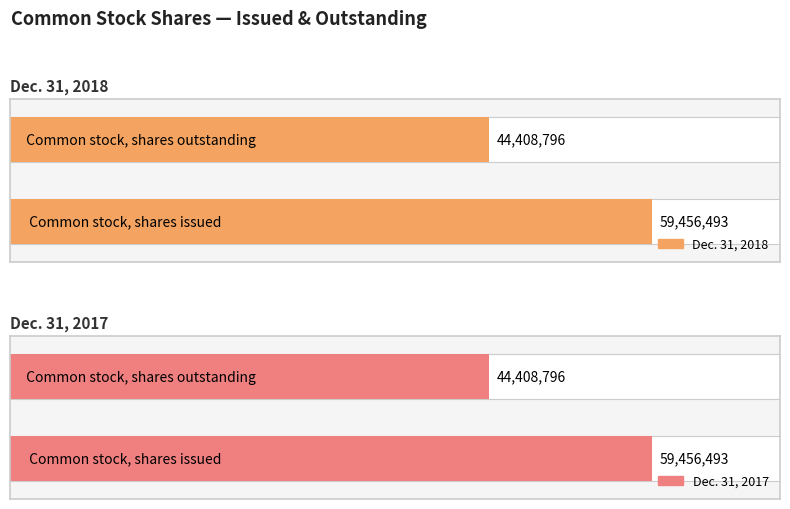

What is the difference between the maximum and minimum values in the Dec. 31, 2018 series?

15047697